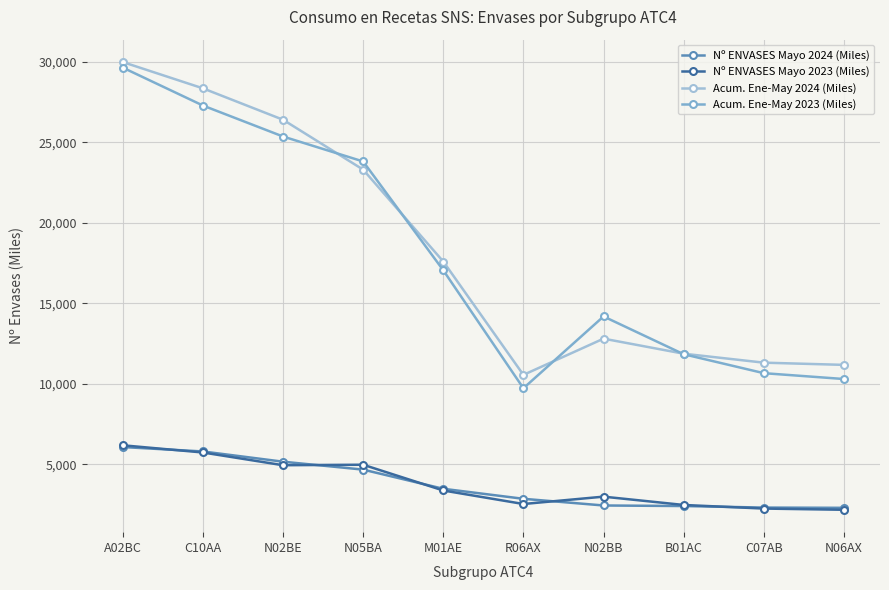

How many lines are shown in the chart?

4